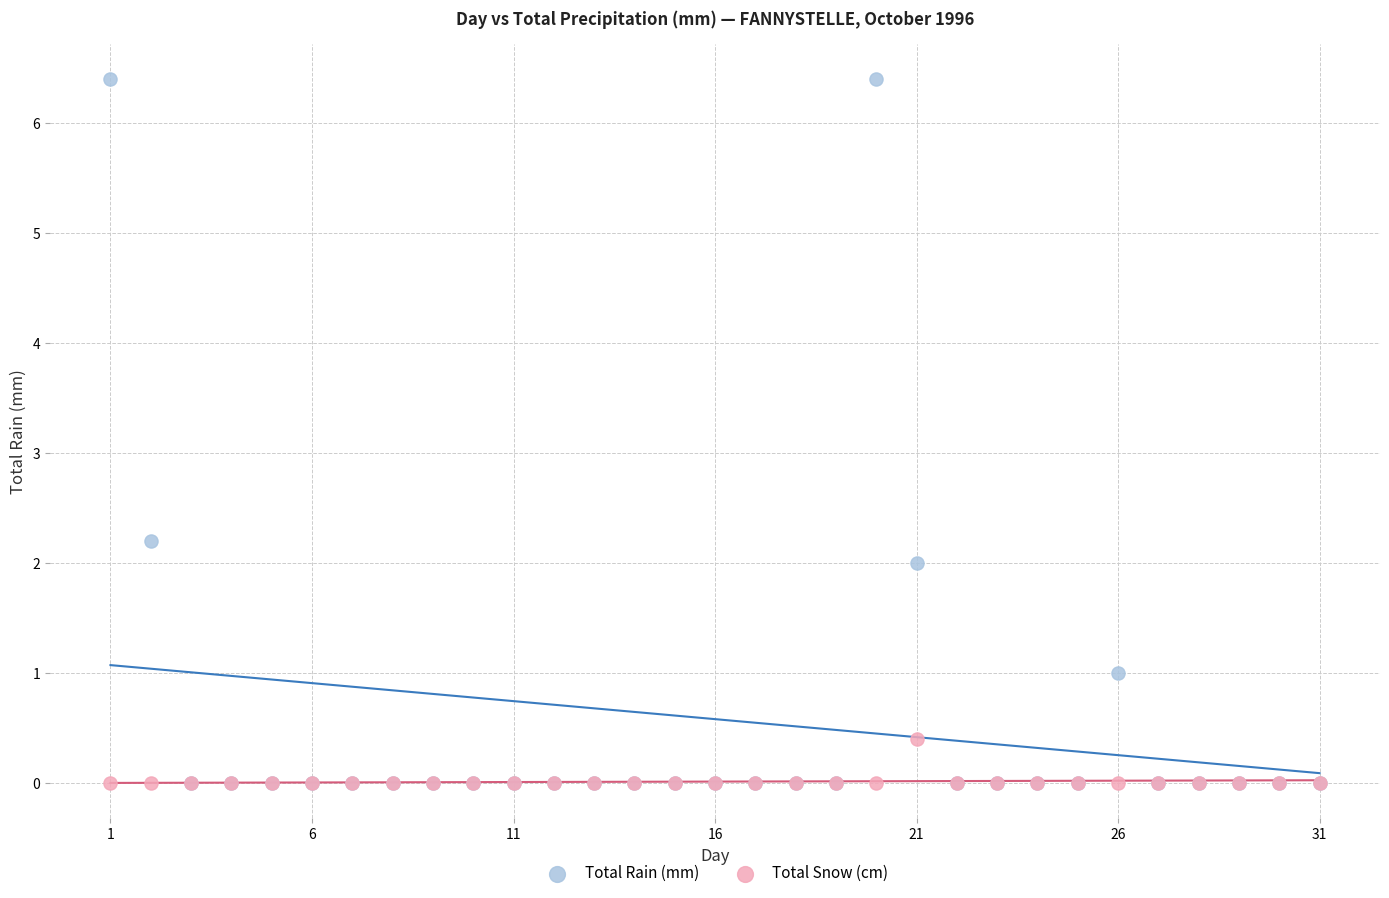

Across all series, what Y value is closest to 3?

2.2